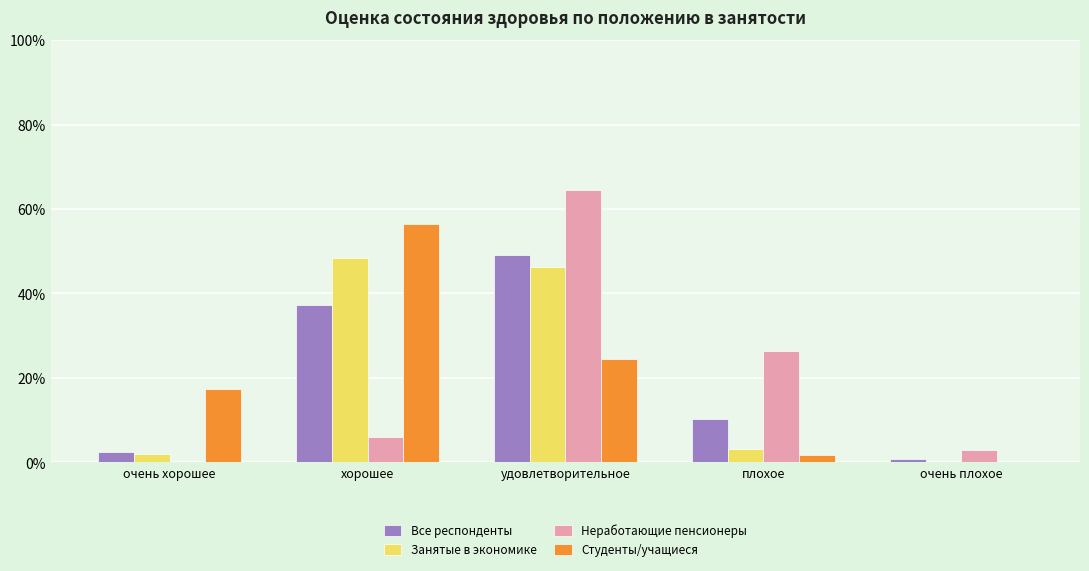

Reading right to left, extract all data points from this chart.

Все респонденты: 0.9	10.2	49.1	37.3	2.6
Занятые в экономике: 0.1	3.2	46.3	48.3	2.1
Неработающие пенсионеры: 2.8	26.4	64.6	6.1	0.1
Студенты/учащиеся: 0.0	1.7	24.4	56.4	17.4